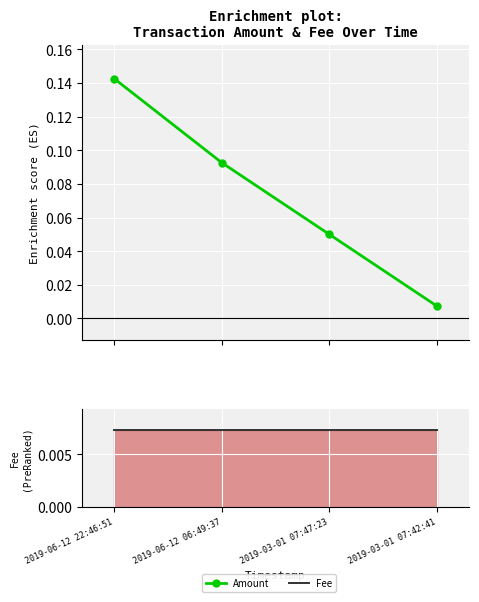

Which series has the largest range (max minus min)?

Amount